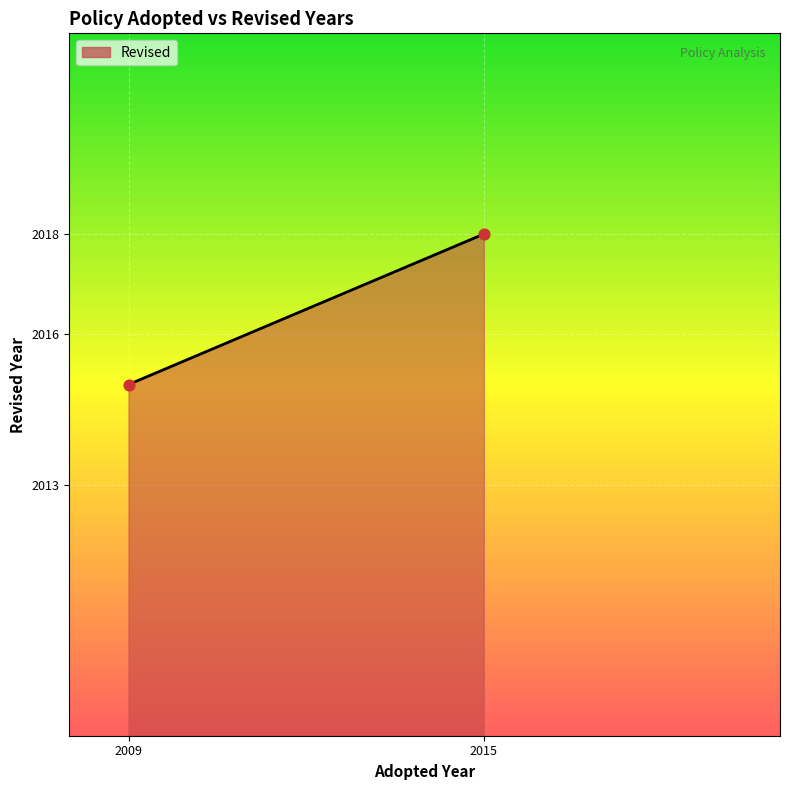

What Y value in the scatter plot is closest to 2016?

2015